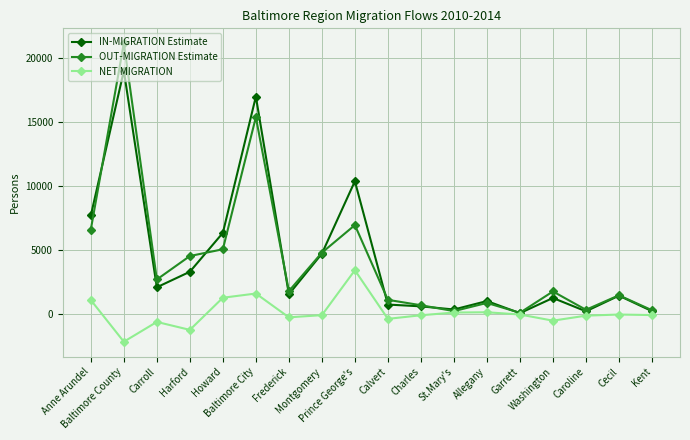

What is the smallest value displayed?

-2155